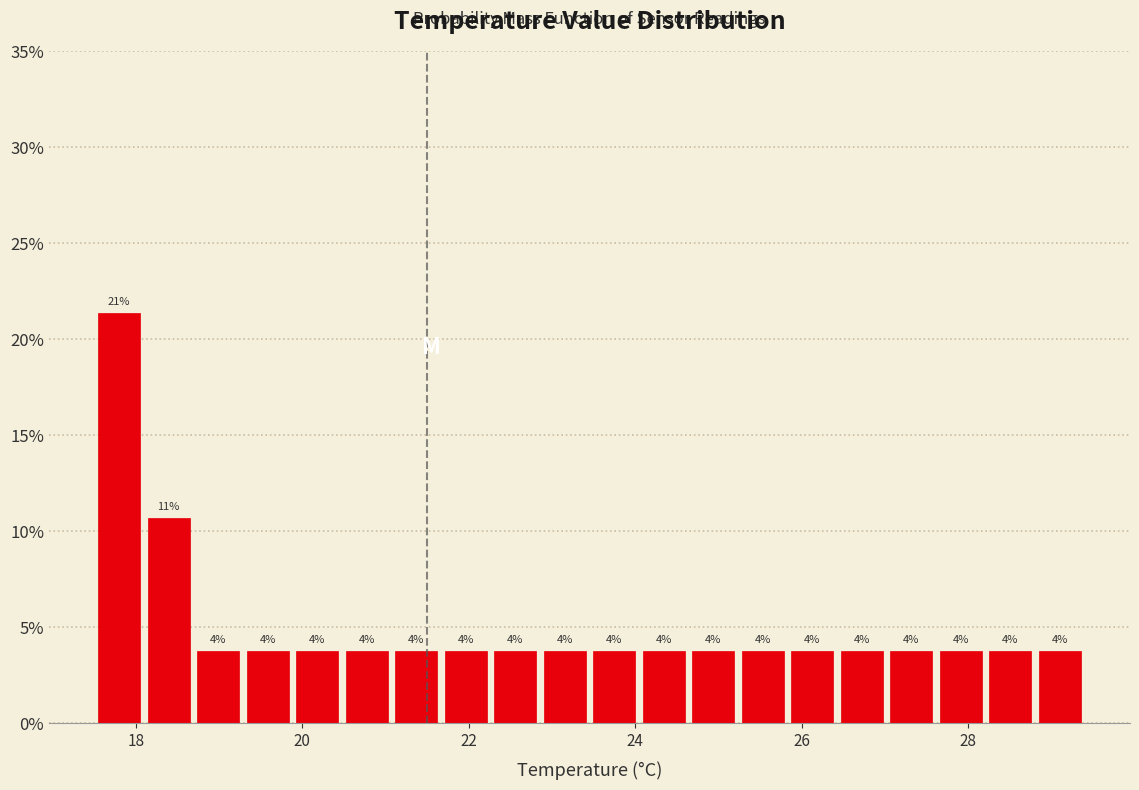

Around what value on the x-axis is the tallest bar? Give the approximate position of its centre, as read against the axis.

17.8